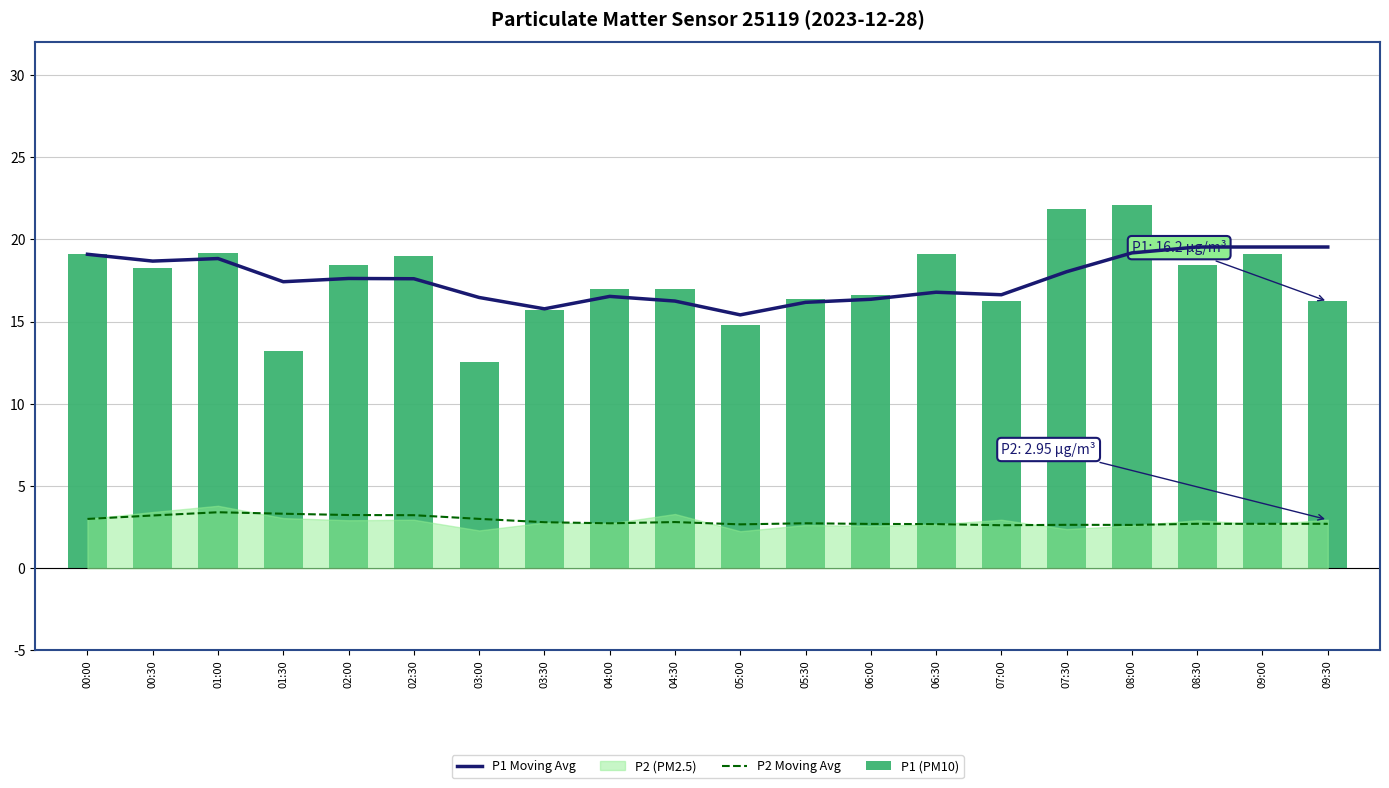

What is the label of the 6th bar from the left?

02:30